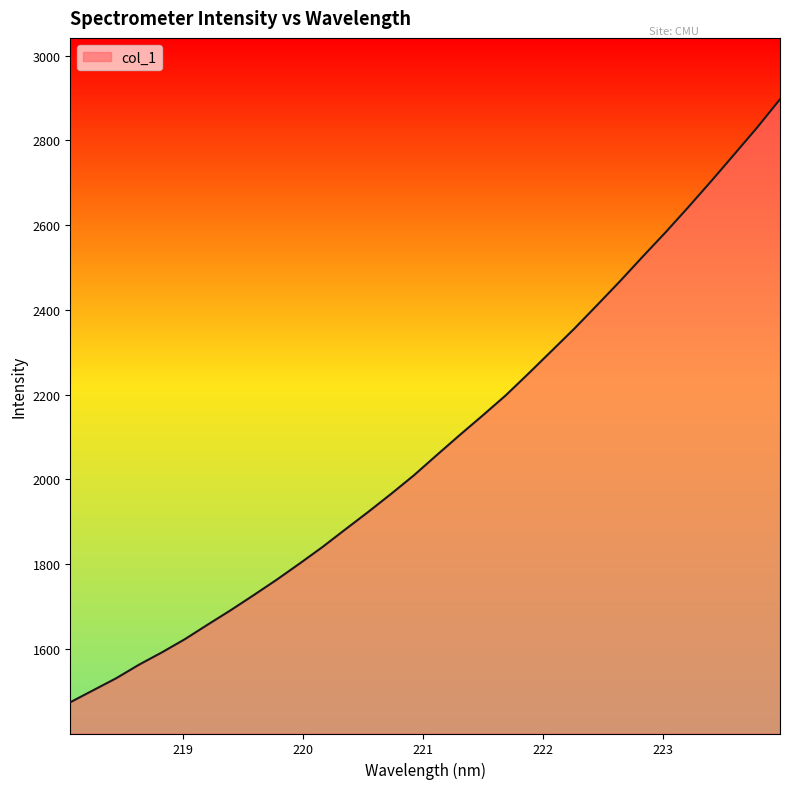

What is the difference between the maximum and minimum values?

1422.8